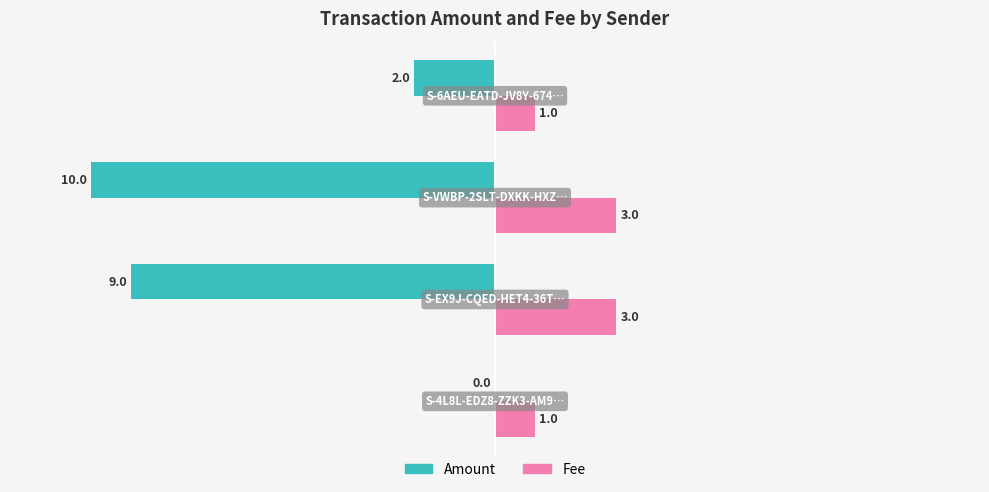

What are all the series names shown in the legend?

Amount, Fee